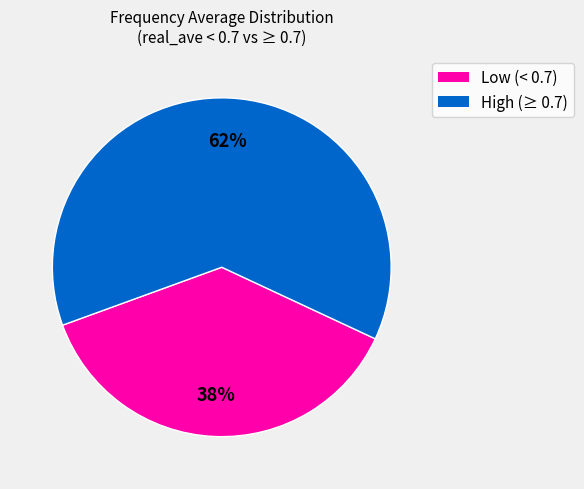

Which has a higher value, Low (< 0.7) or High (≥ 0.7)?

High (≥ 0.7)